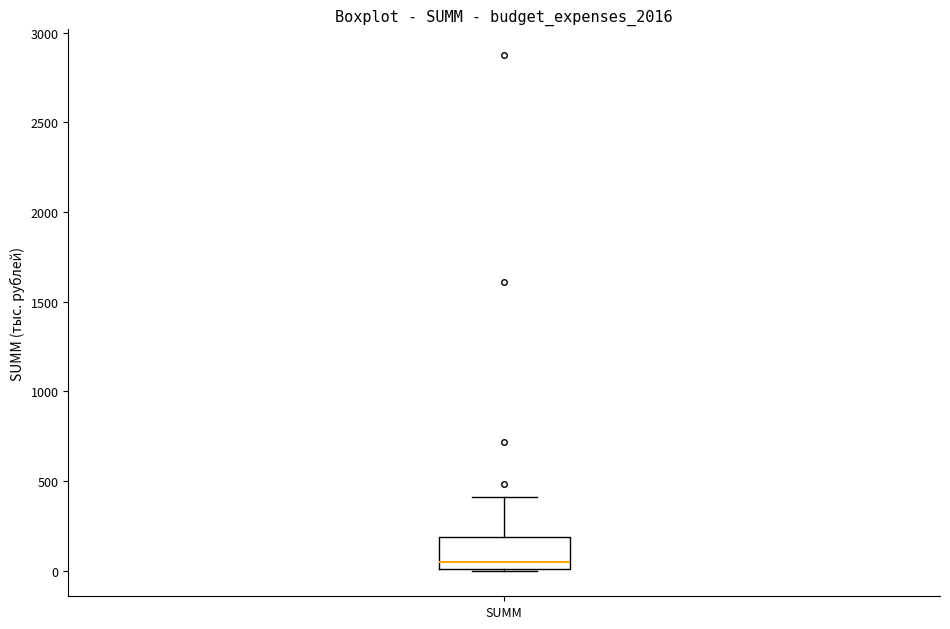

Read this box plot against the y-axis: the position of the median line, the range covered by the box, and the ends of both whiskers. The values are not printed on the chart, so give them approximately, as read against the axis.

median 50, box 0 to 200, whiskers 0 to 400